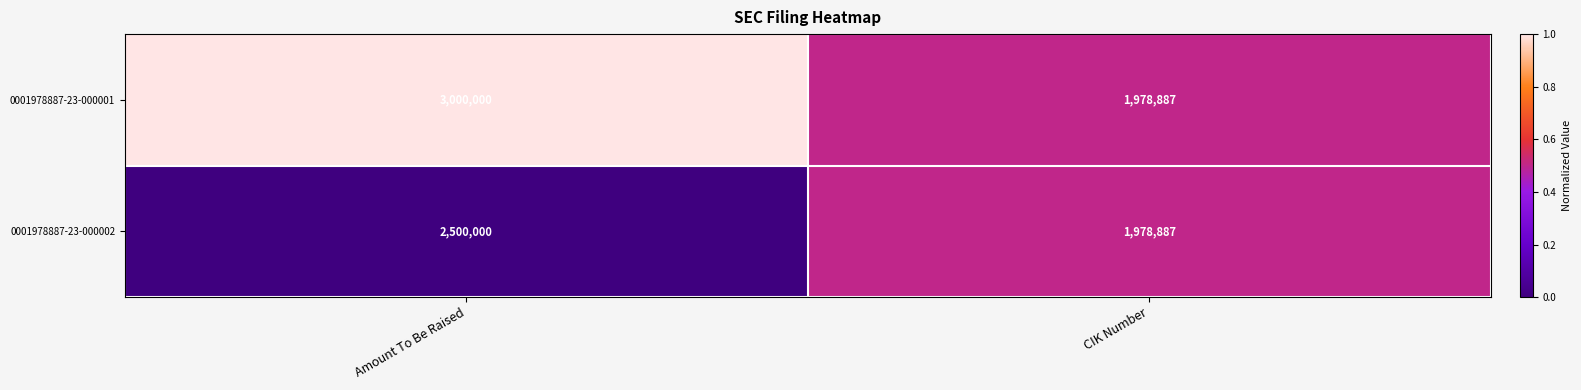

The value of 0001978887-23-000002 at Amount To Be Raised is 2500000. True or false?

True